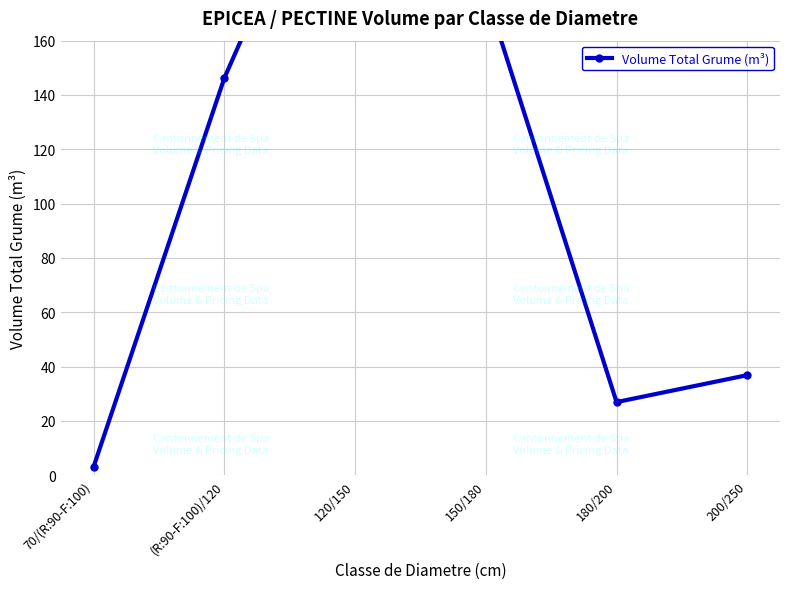

How many interior local peaks (higher than both neighbors) does the data have?

1